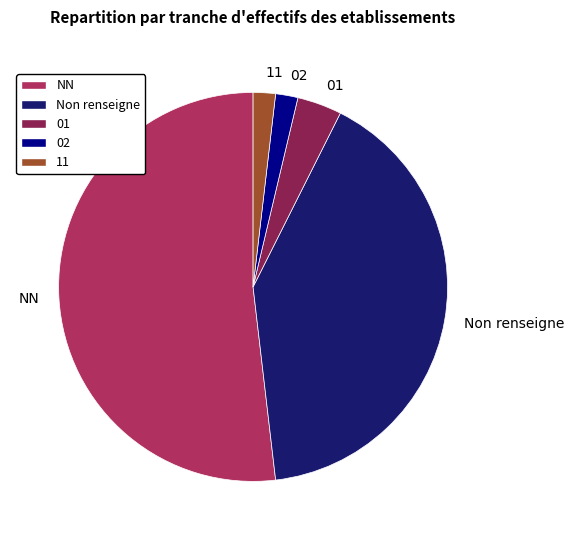

How many slices are in this pie chart?

5